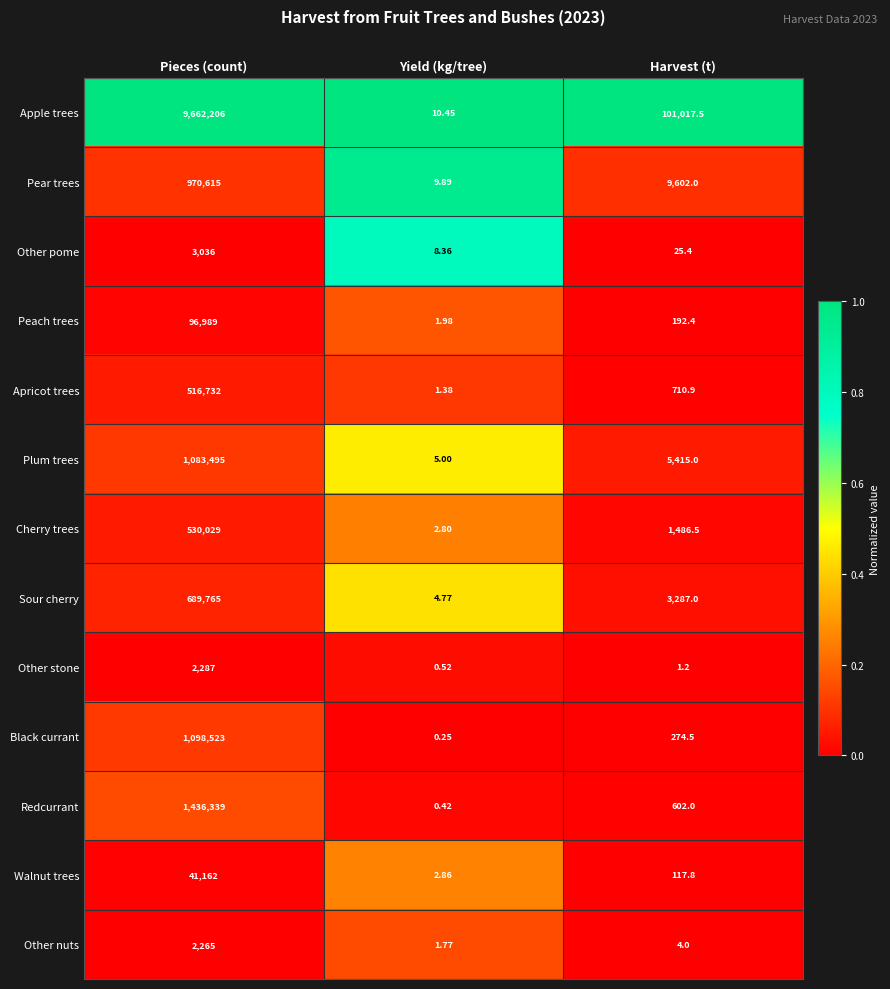

Which series has the widest spread of values?

Apple trees